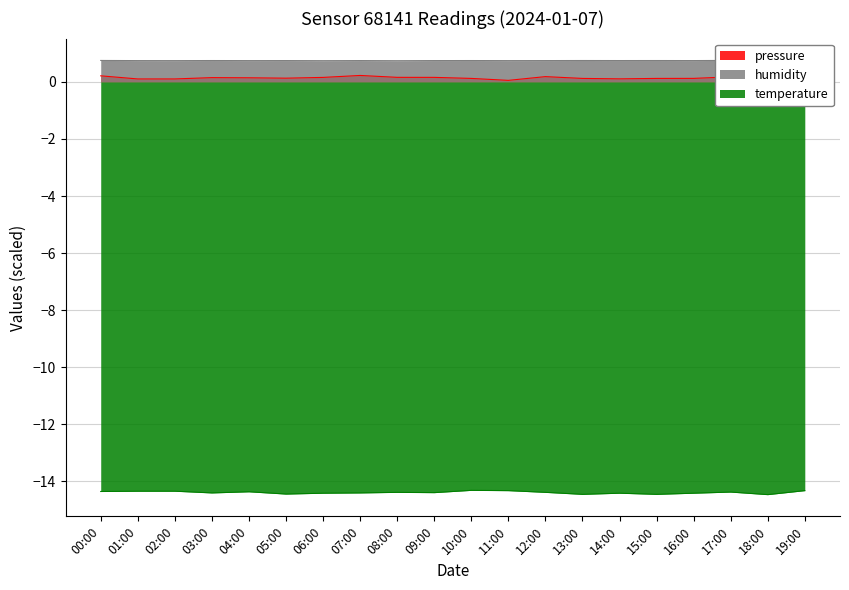

What is the sum of the temperature values at 04:00 and 06:00?

-28.8